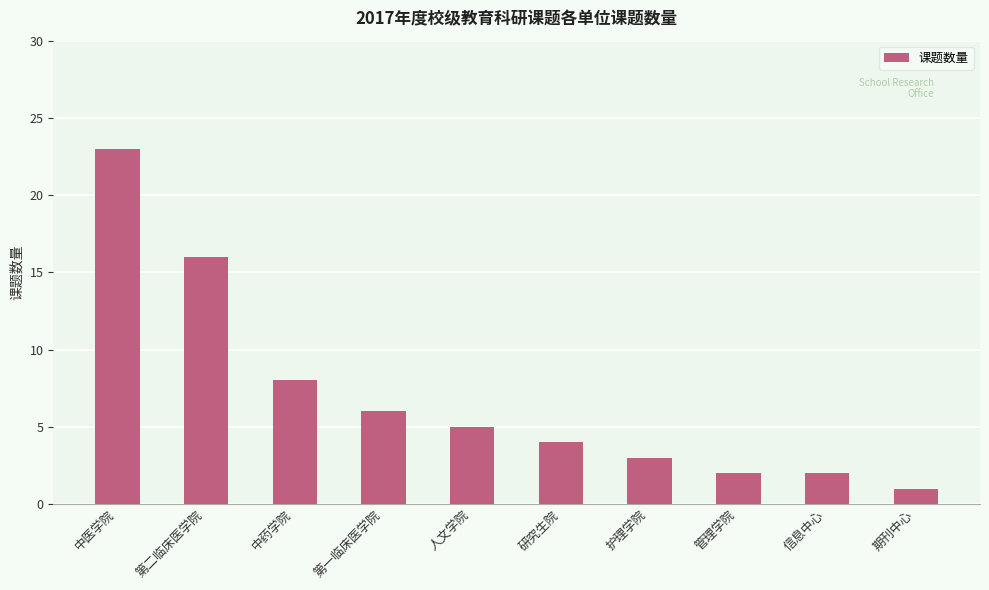

The value at 第一临床医学院 is 6. True or false?

True